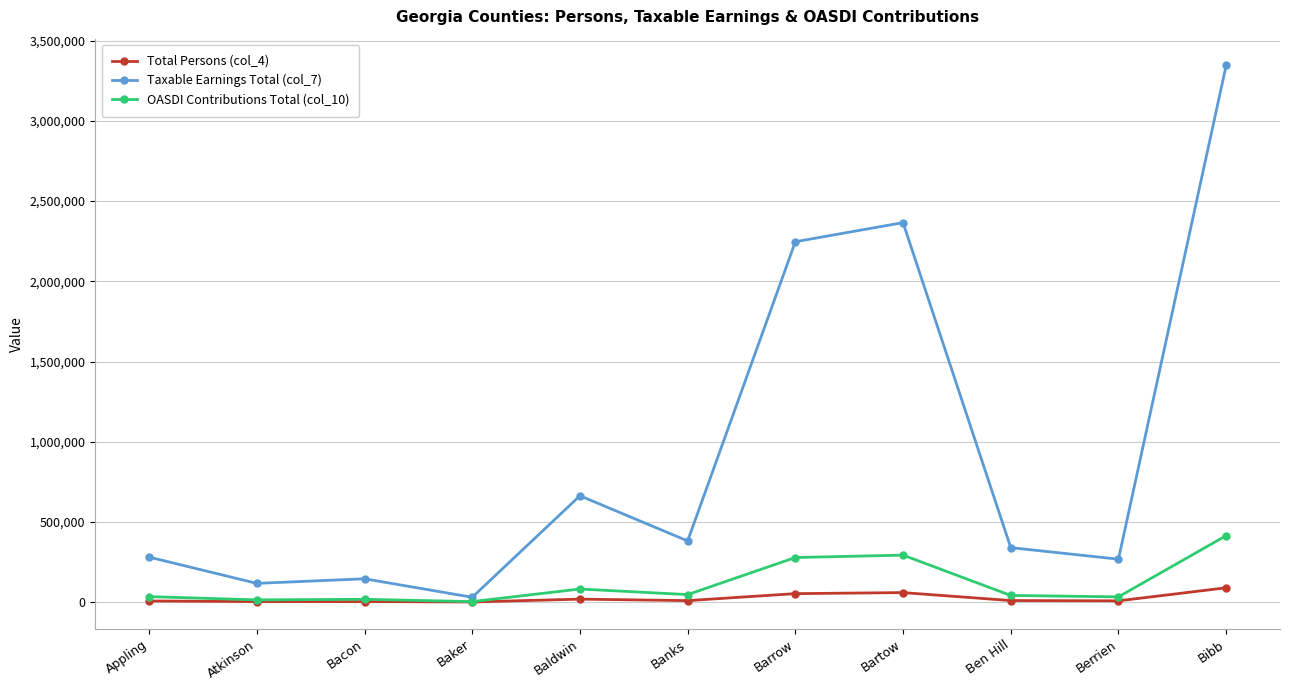

What is the average value of the Taxable Earnings Total (col_7) series?

926129